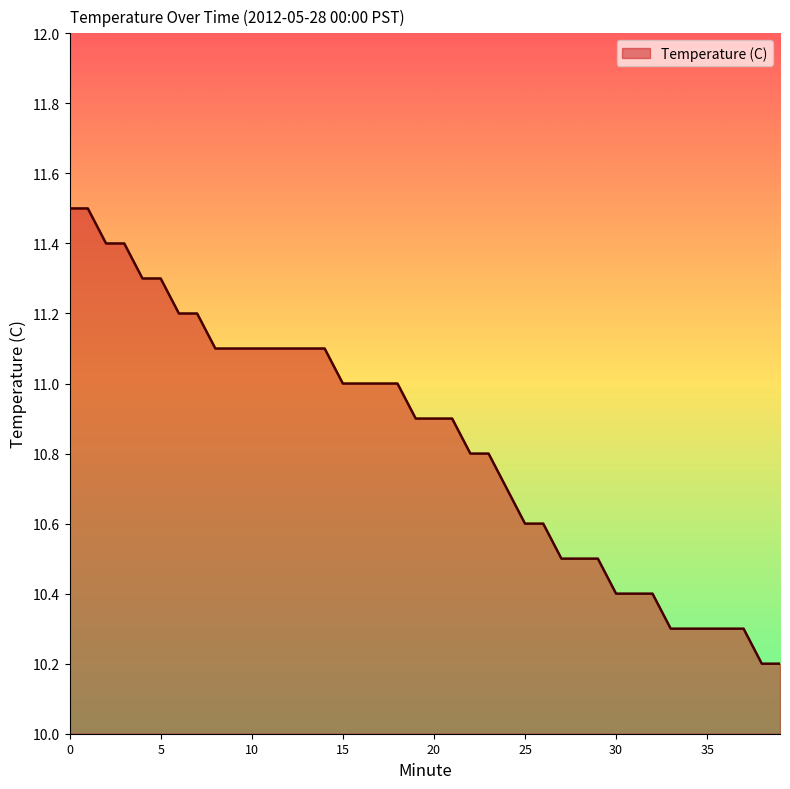

Does the chart display data point markers on the line(s)?

No